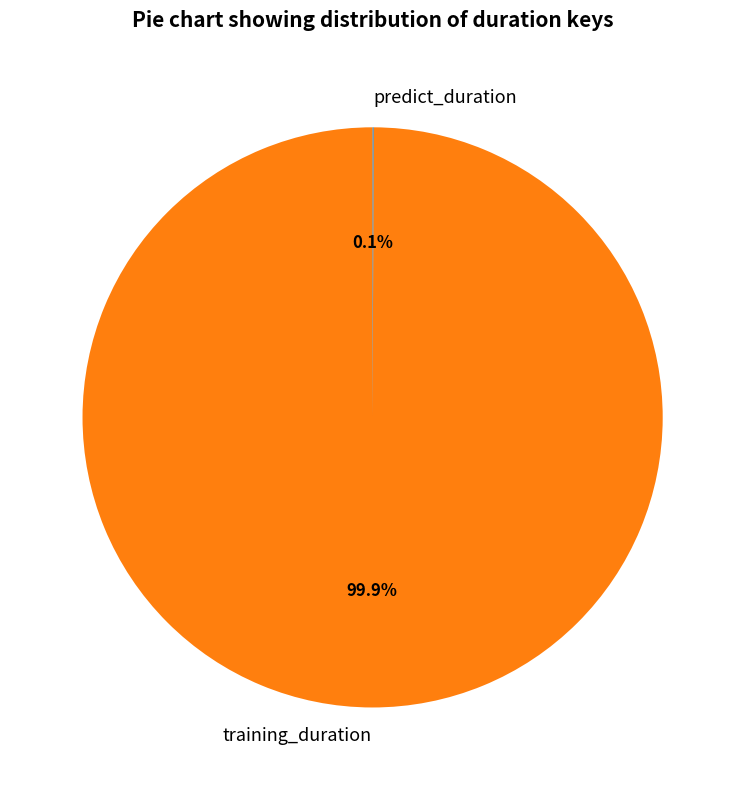

What is the largest slice in the pie chart?

training_duration